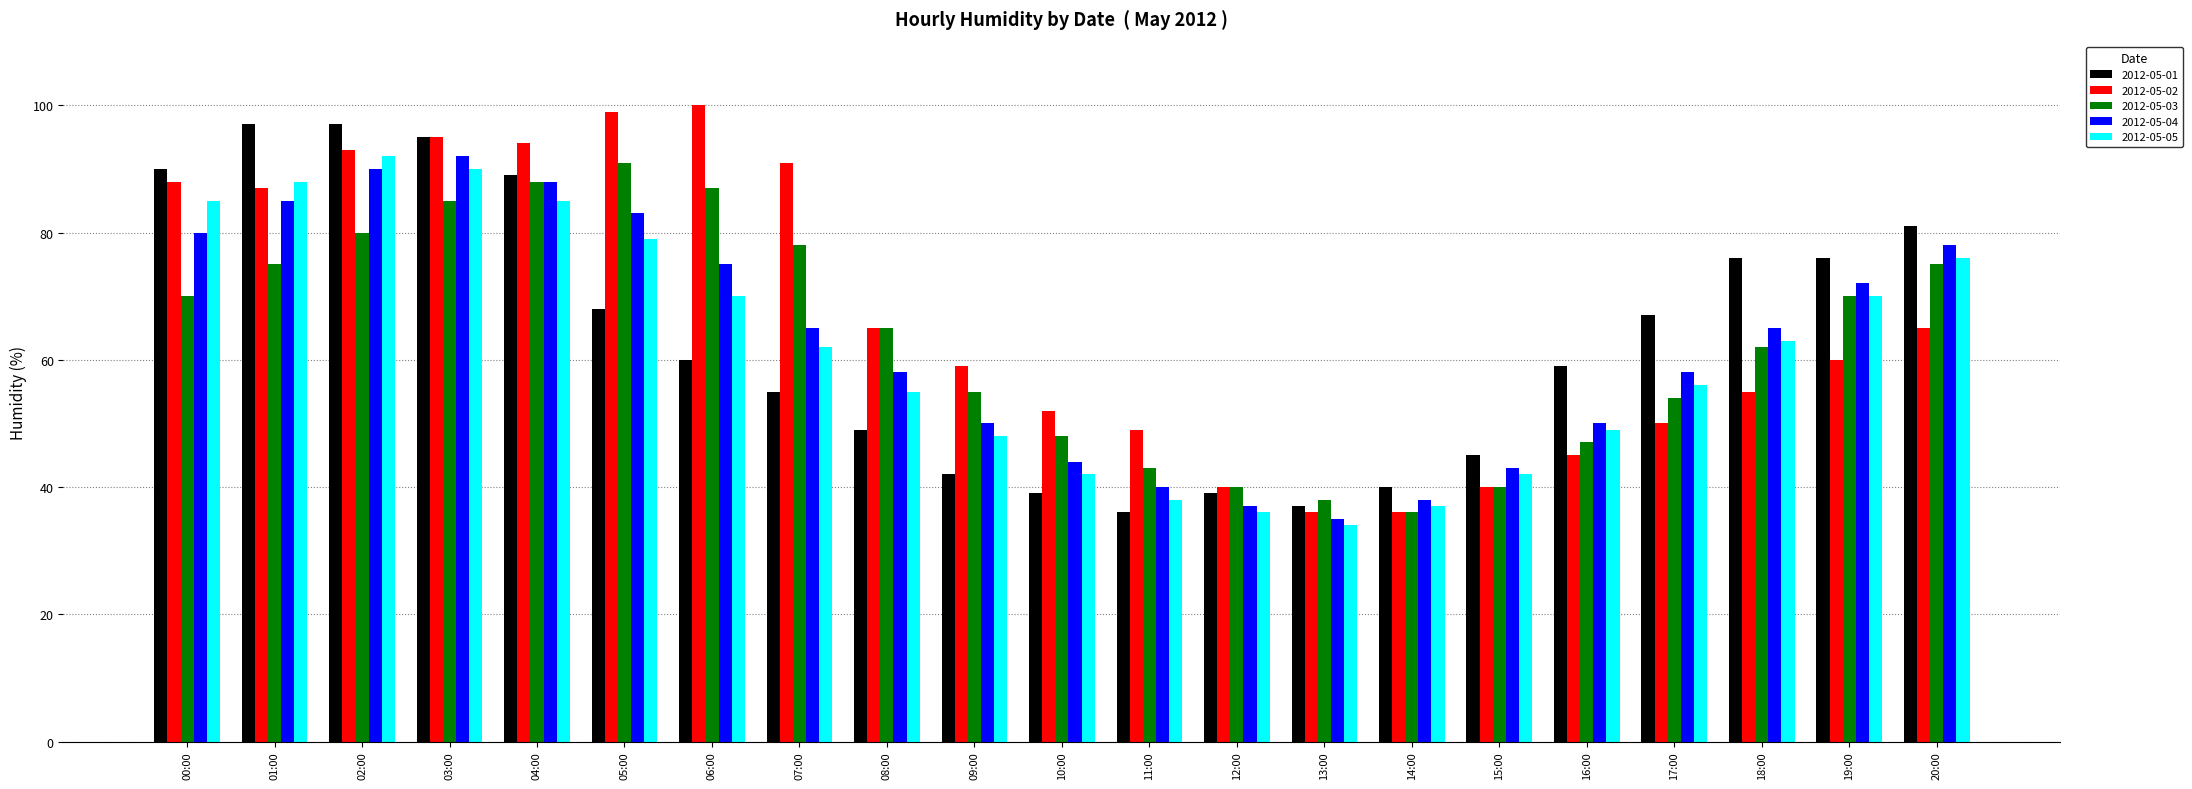

What is the difference between the maximum and minimum values in the 2012-05-03 series?

55